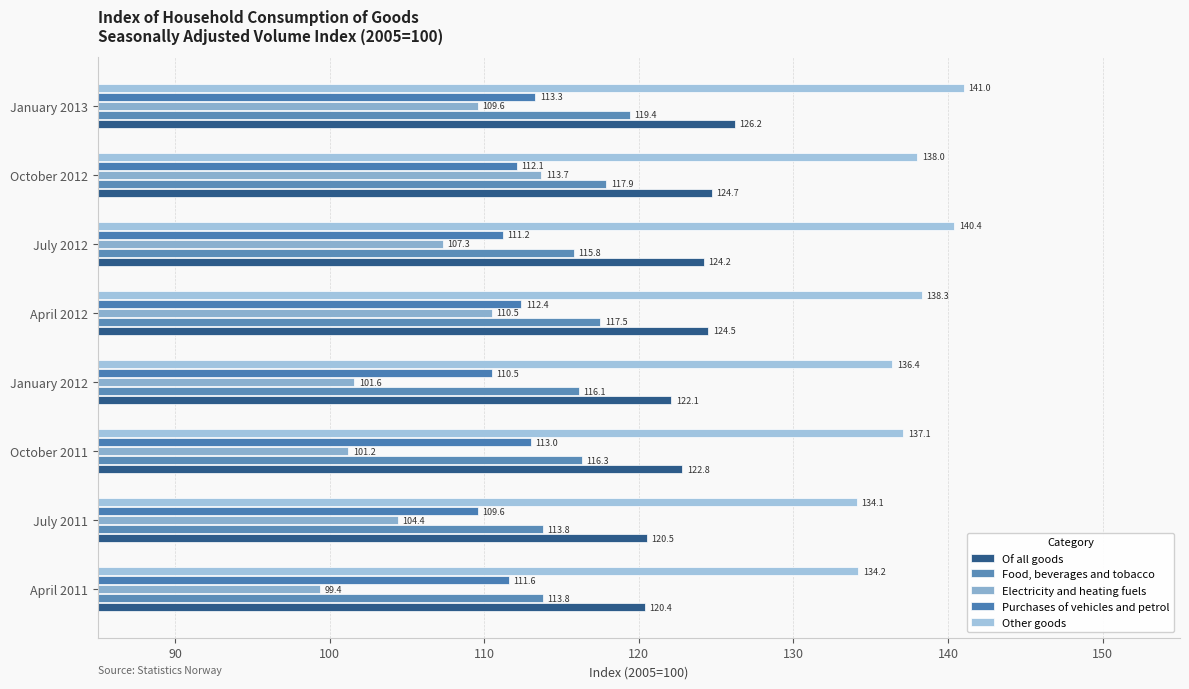

At how many categories does at least one series exceed 108?

8